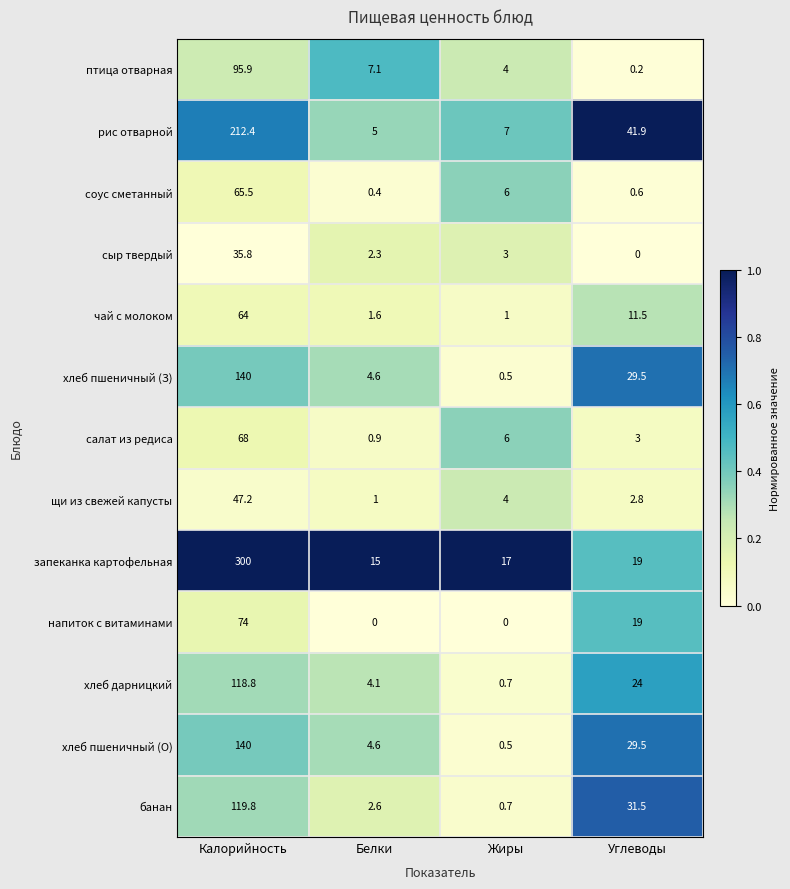

Which category has the highest value in the банан series?

Калорийность